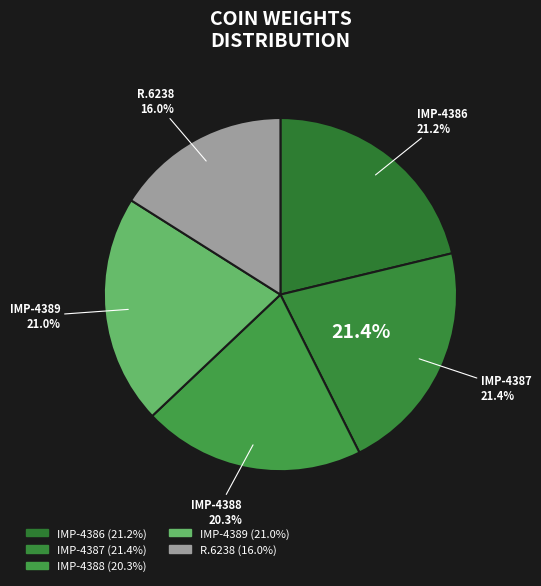

To the nearest percent, what is the combined percentage of IMP-4388 and IMP-4389?

41%